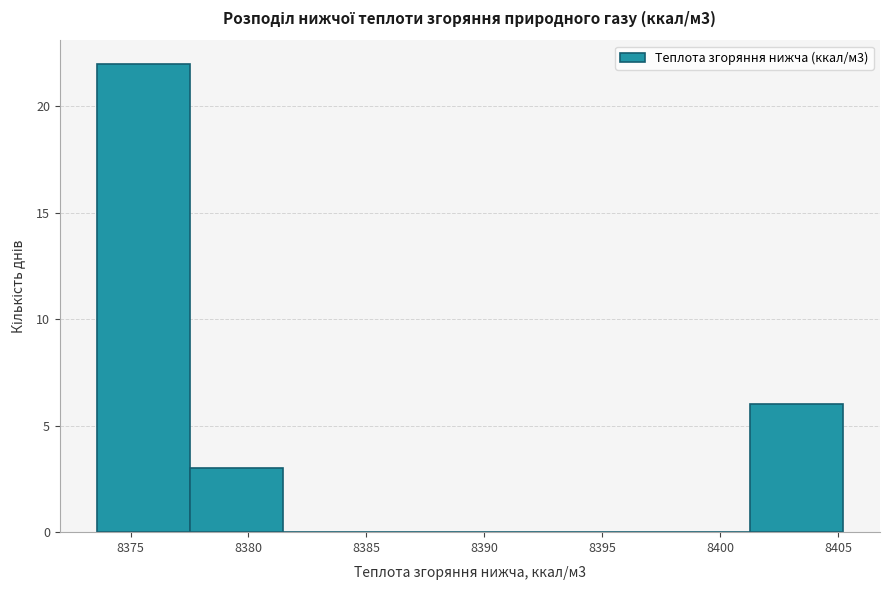

Which range on the x-axis has the tallest bar?

8373.5 to 8377.5